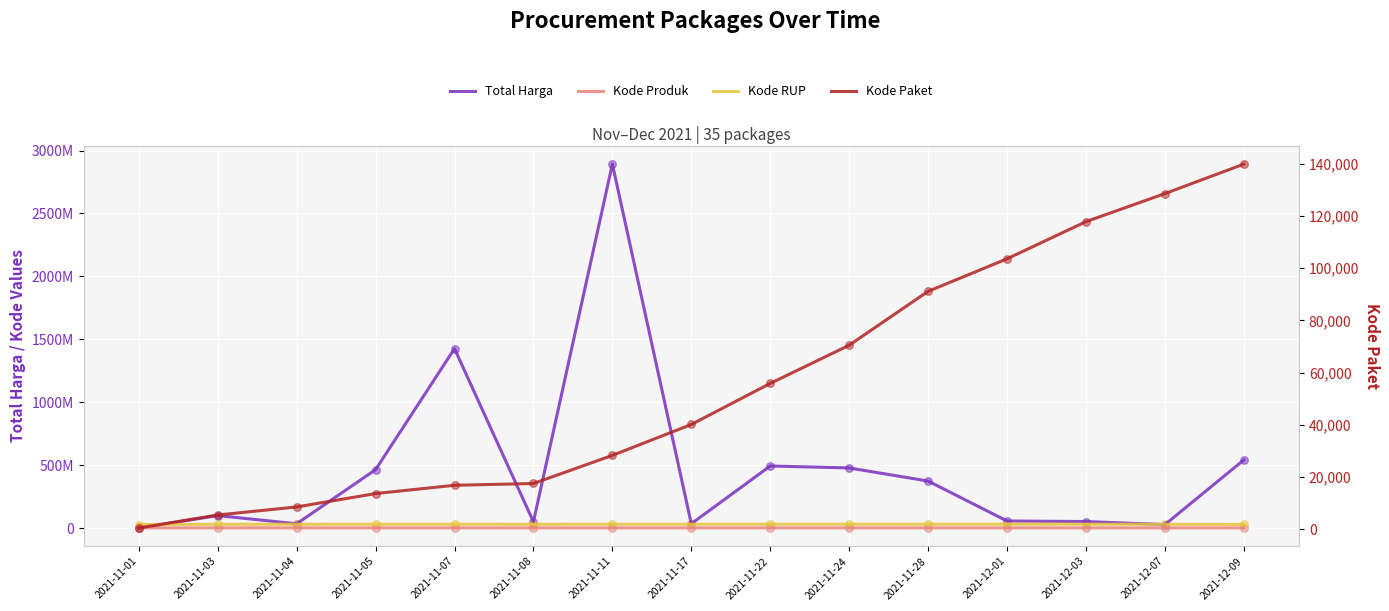

What is the total value across all series at 2021-11-11?

2924147054